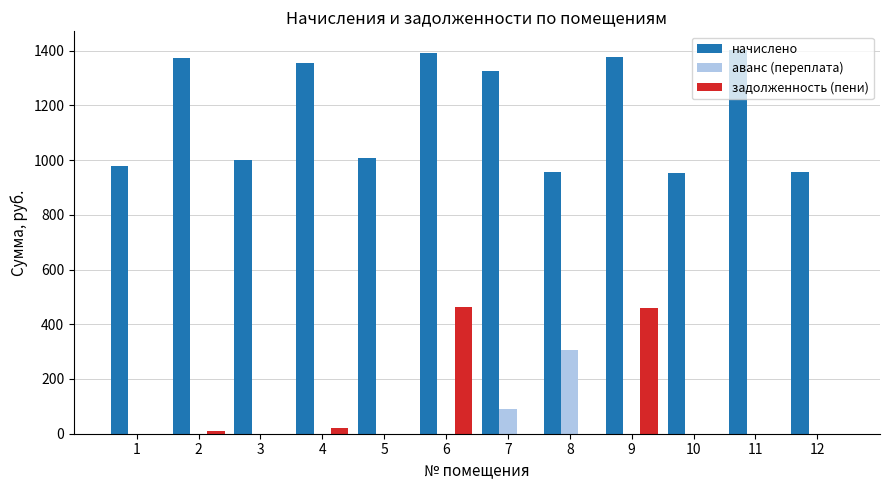

How many groups of bars are there?

12